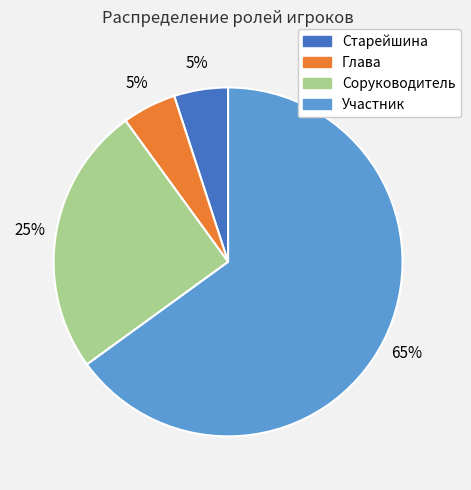

To the nearest percent, what is the average slice percentage?

25%